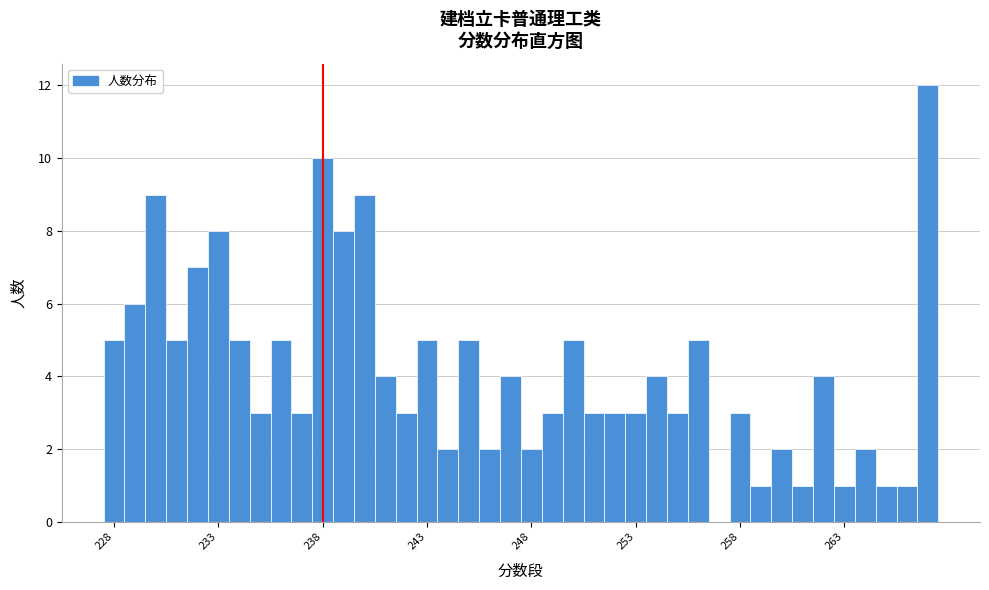

Read against the x-axis, roughly where is the centre of the tallest bar?

267.0